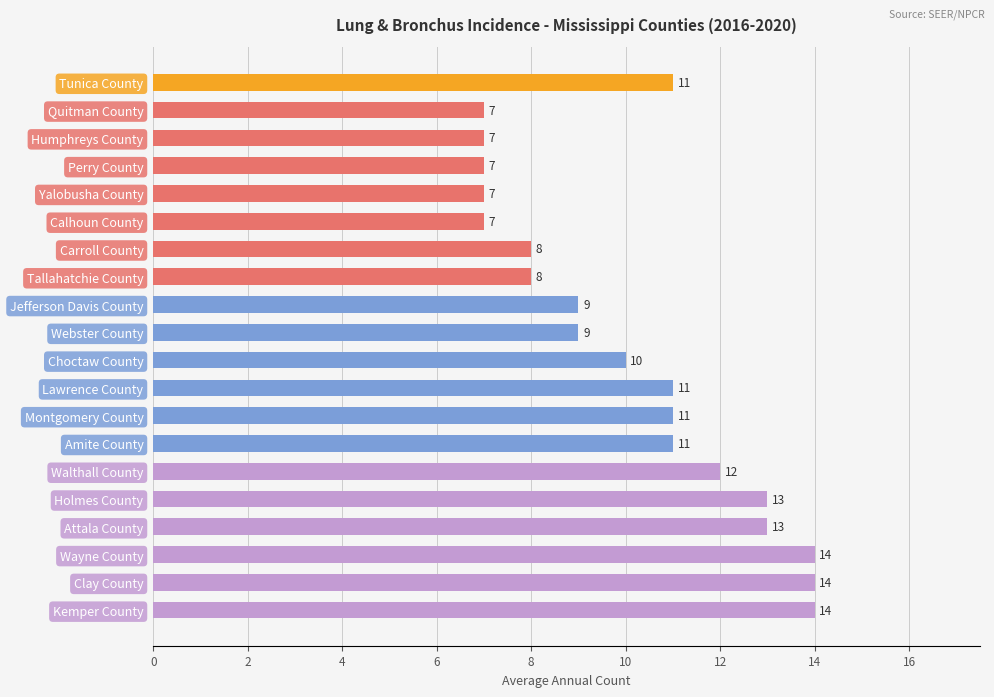

The chart shows a value of 12 at Carroll County. True or false?

False